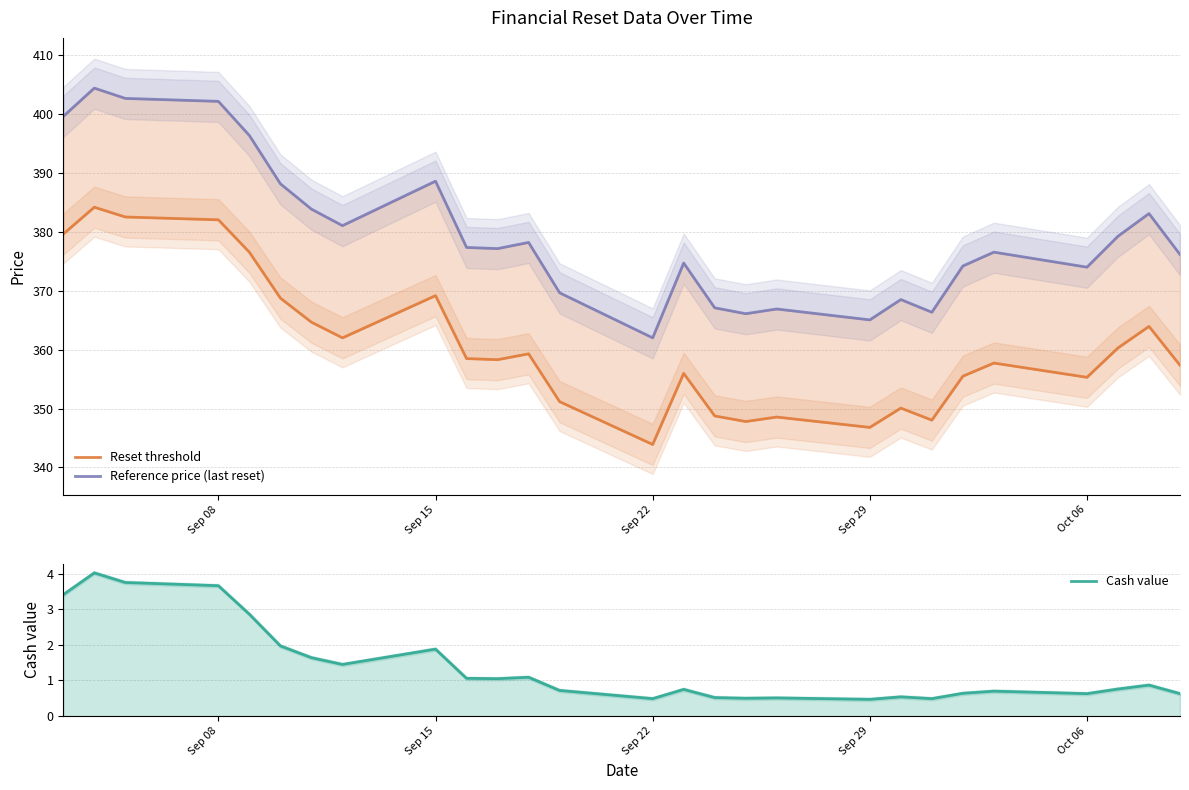

Does the chart have visible grid lines?

Yes